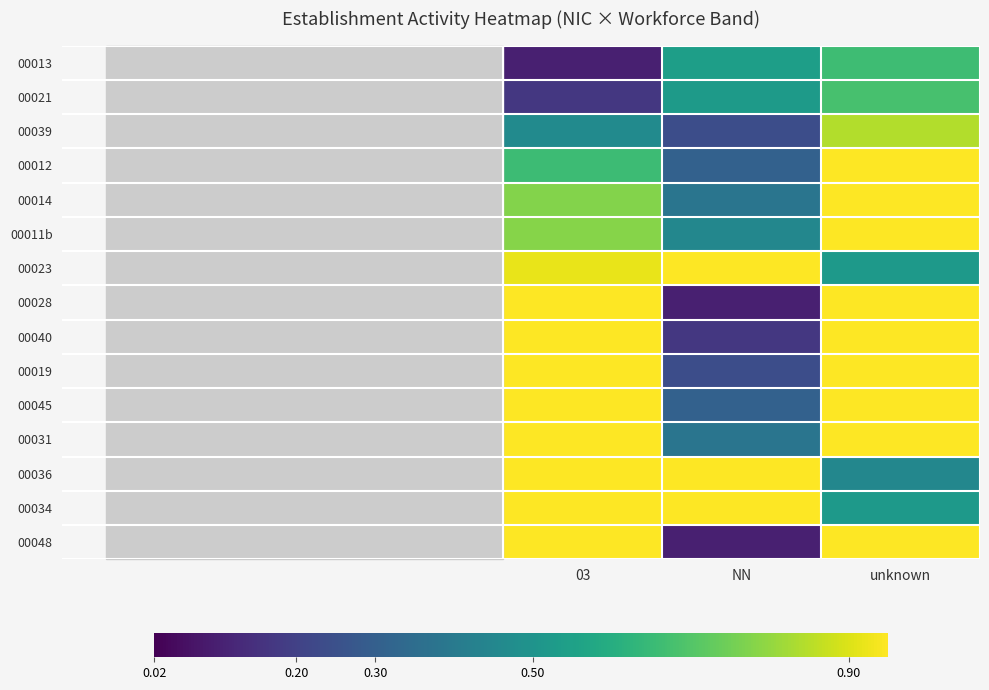

At how many categories does at least one series exceed 0?

3